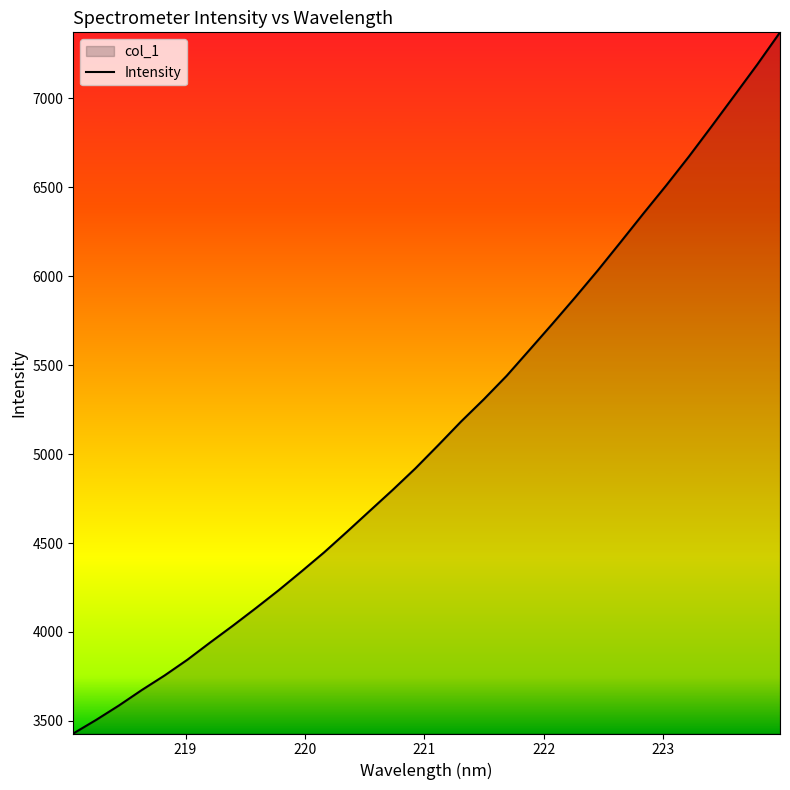

What is the difference between the maximum and minimum values?

3942.1